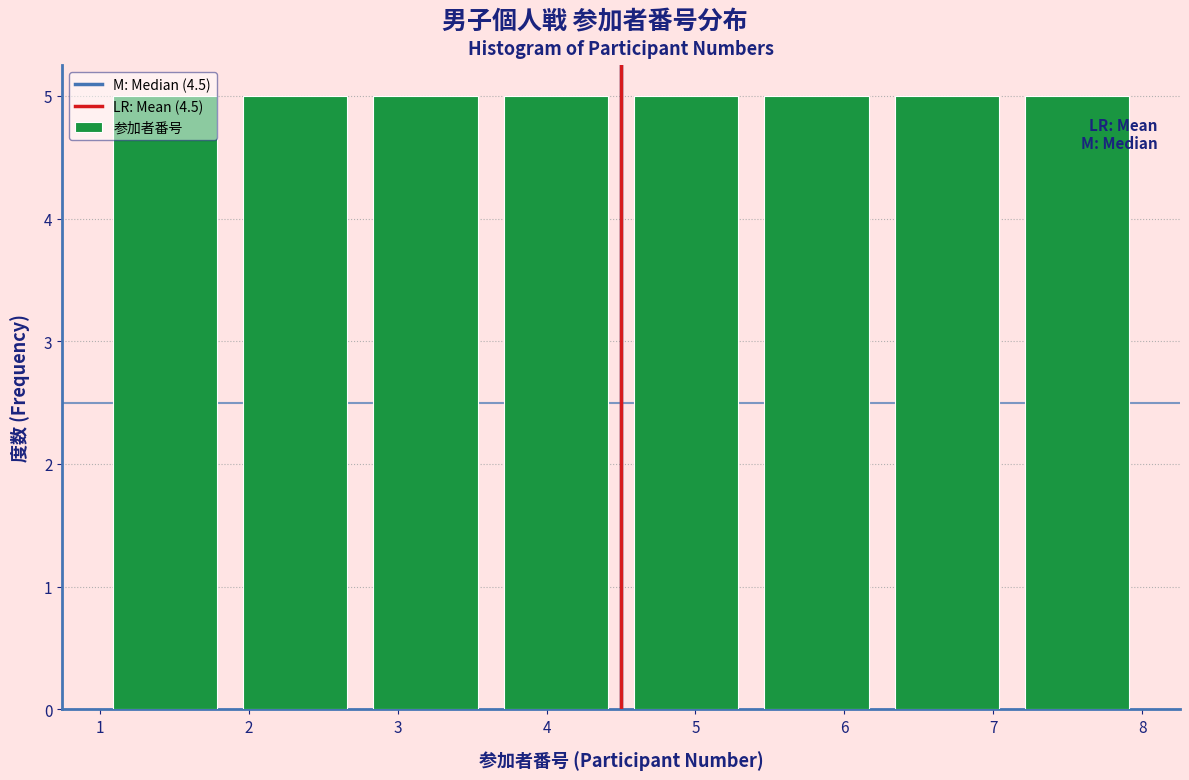

Reading left to right, transcribe this chart: for each bar, give the range it covers on the x-axis and its height. Neither the bar edges nor the heights are printed on the chart, so give them approximately, as read against the axes.

1.0 to 1.9: 5
1.9 to 2.8: 5
2.8 to 3.6: 5
3.6 to 4.5: 5
4.5 to 5.4: 5
5.4 to 6.3: 5
6.3 to 7.1: 5
7.1 to 8.0: 5